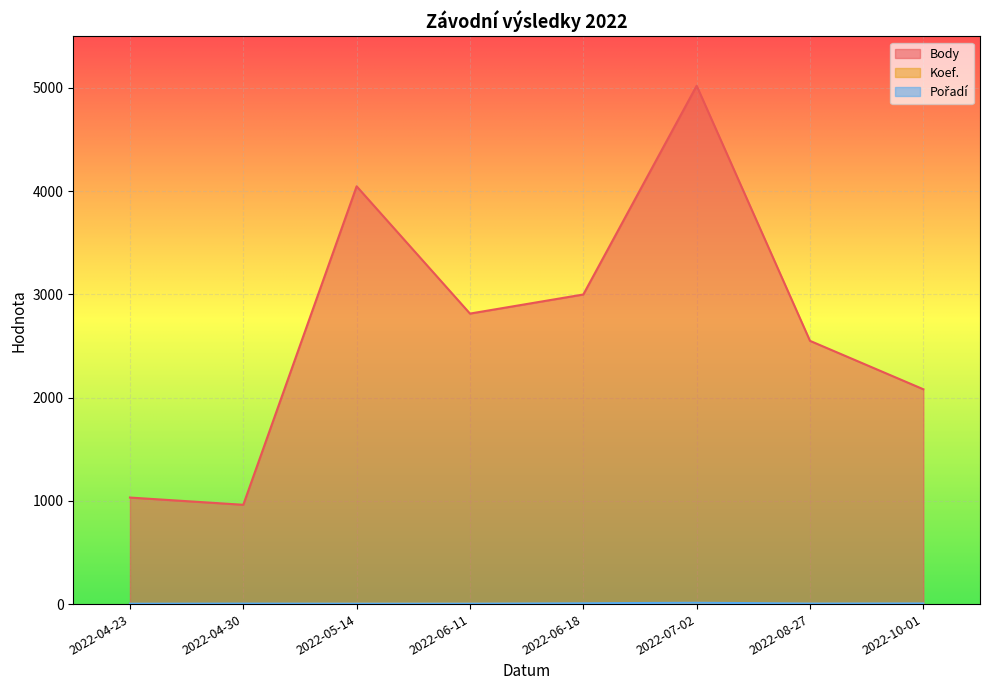

Reading left to right, transcribe all the data shown in this chart.

Body: 2022-04-23=1032	2022-04-30=962	2022-05-14=4047	2022-06-11=2814	2022-06-18=2999	2022-07-02=5021	2022-08-27=2550	2022-10-01=2081
Pořadí: 2022-04-23=4	2022-04-30=5	2022-05-14=5	2022-06-11=5	2022-06-18=8	2022-07-02=13	2022-08-27=6	2022-10-01=7
Koef.: 2022-04-23=3	2022-04-30=2	2022-05-14=7	2022-06-11=7	2022-06-18=7	2022-07-02=12	2022-08-27=7	2022-10-01=7